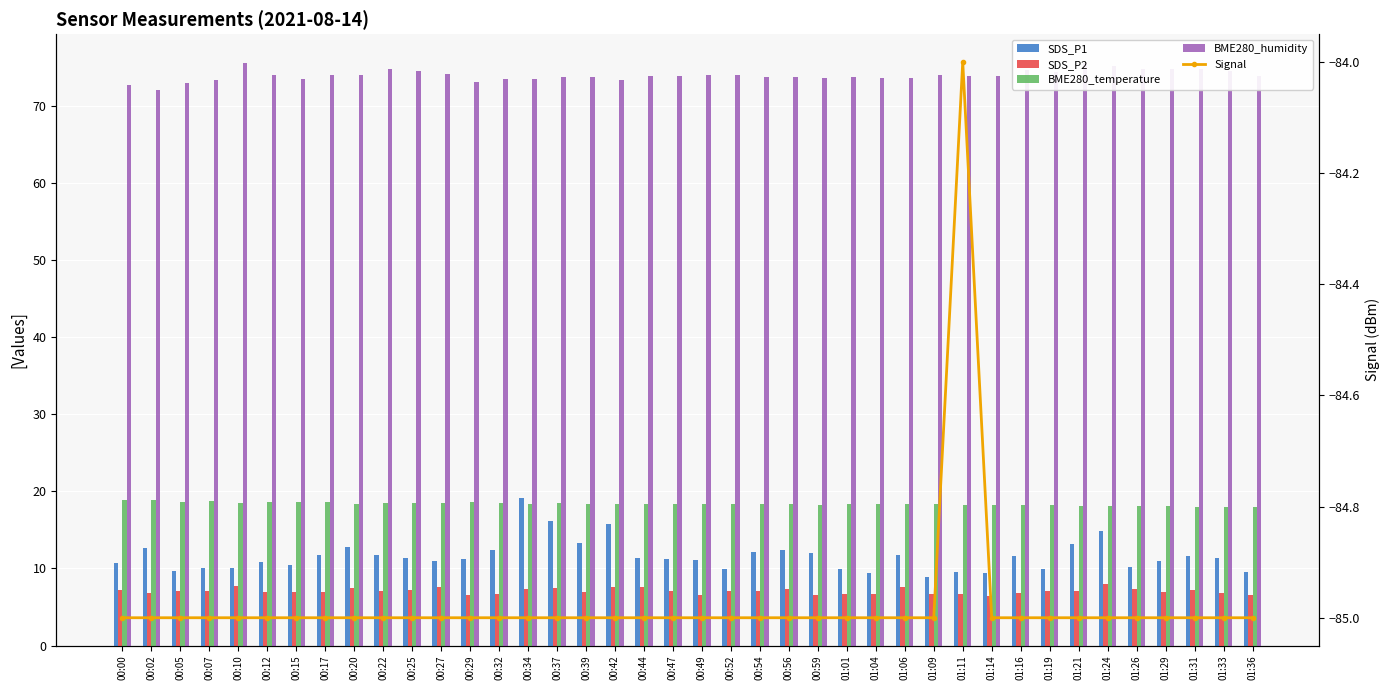

Count the number of categories in the chart.

40